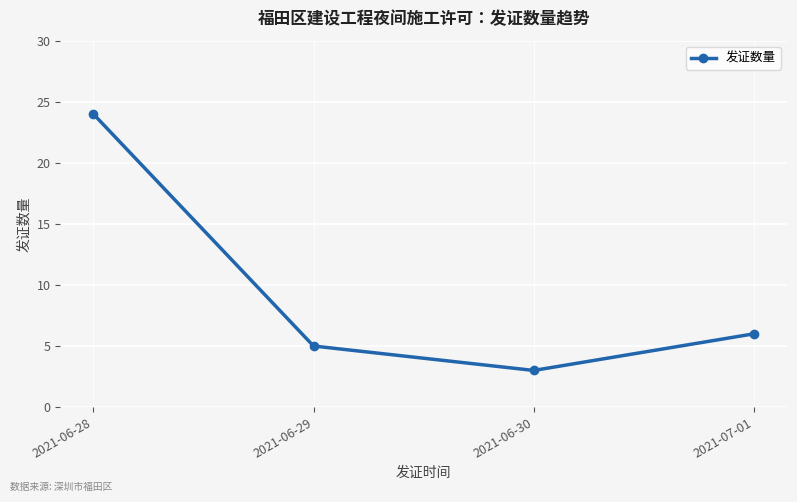

What is the change in value from 2021-06-28 to 2021-06-30?

-21